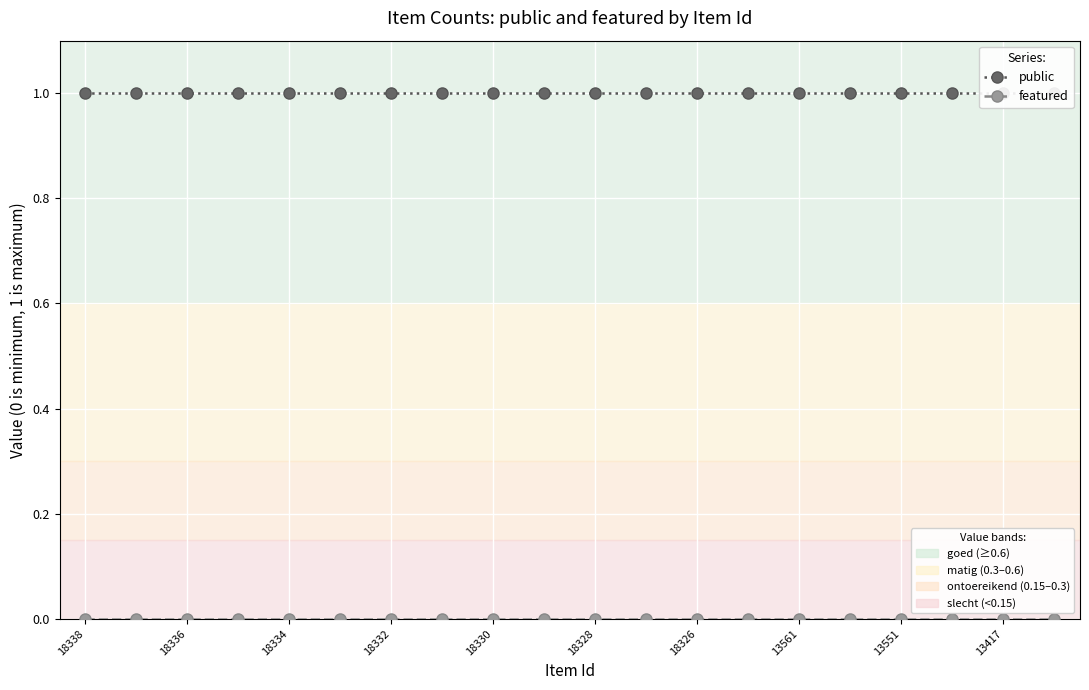

How many series are shown in this chart?

2